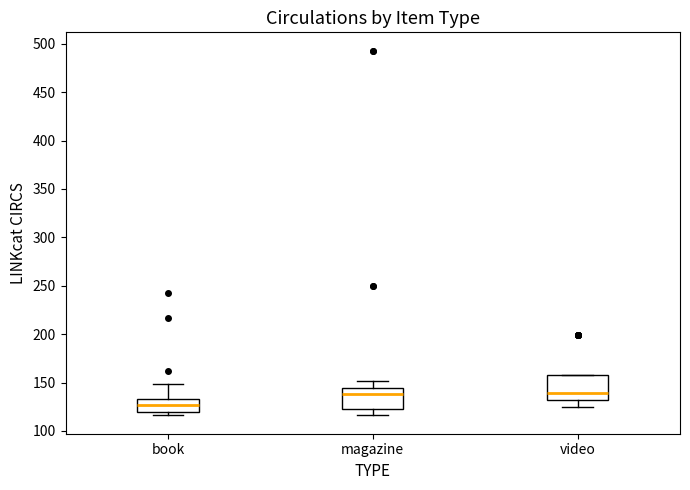

Which box has the lowest median line?

book